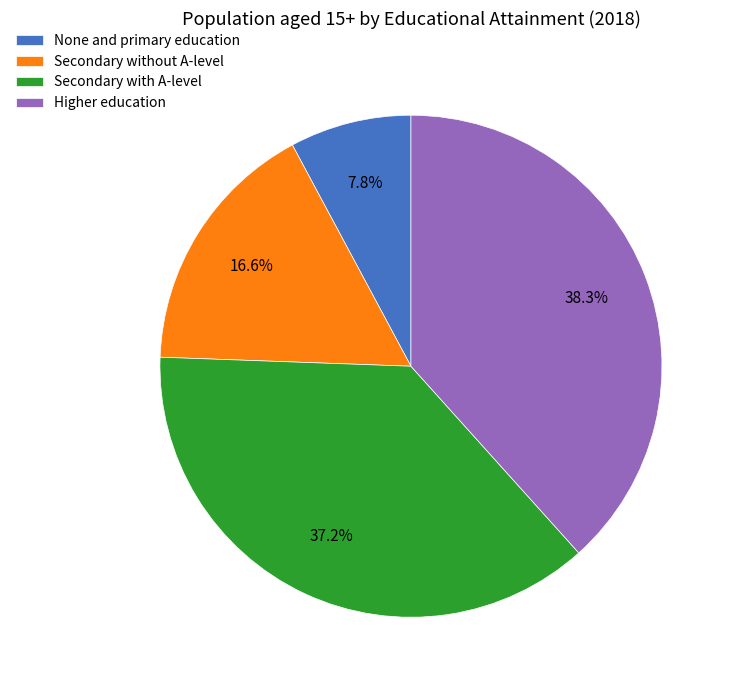

To the nearest percent, what is the average slice percentage?

25%